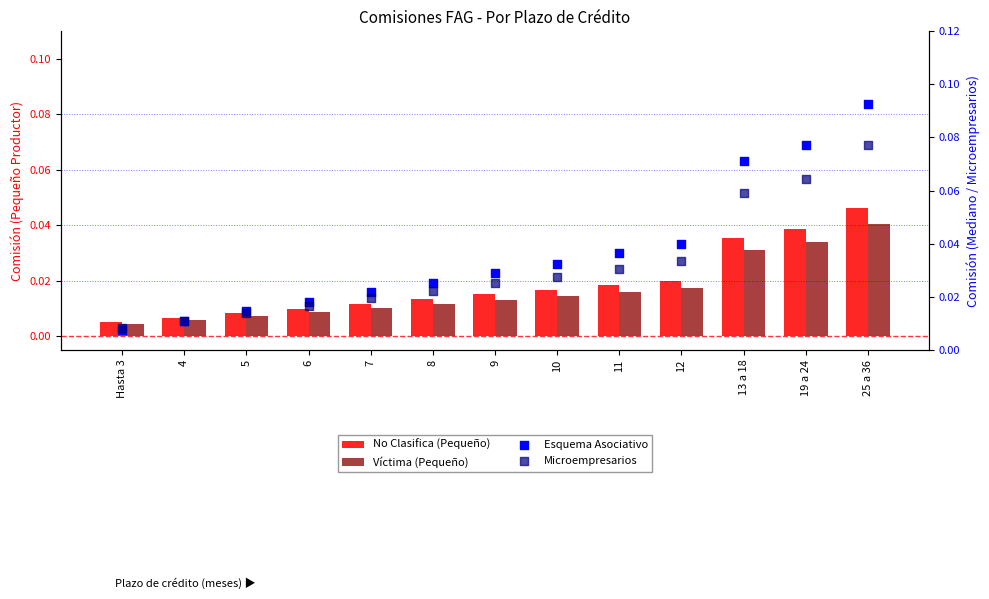

At which category is the sum across all series the highest?

25 a 36